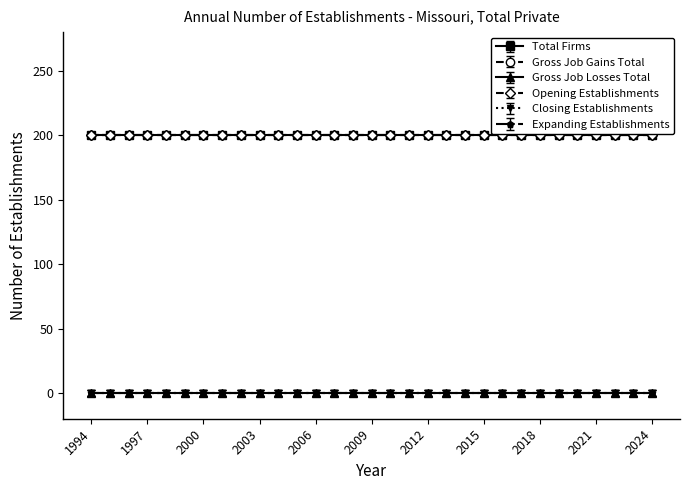

Is it true that Closing Establishments equals 0 at 2002?

True